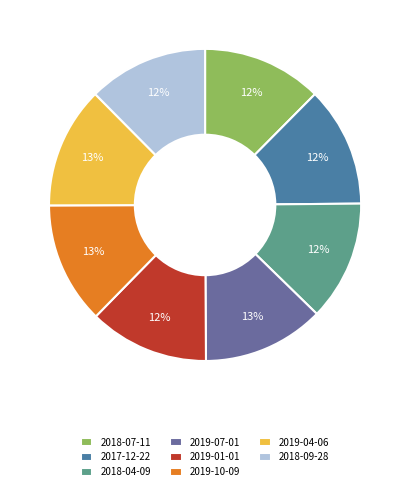

To the nearest percent, what is the average slice percentage?

12%